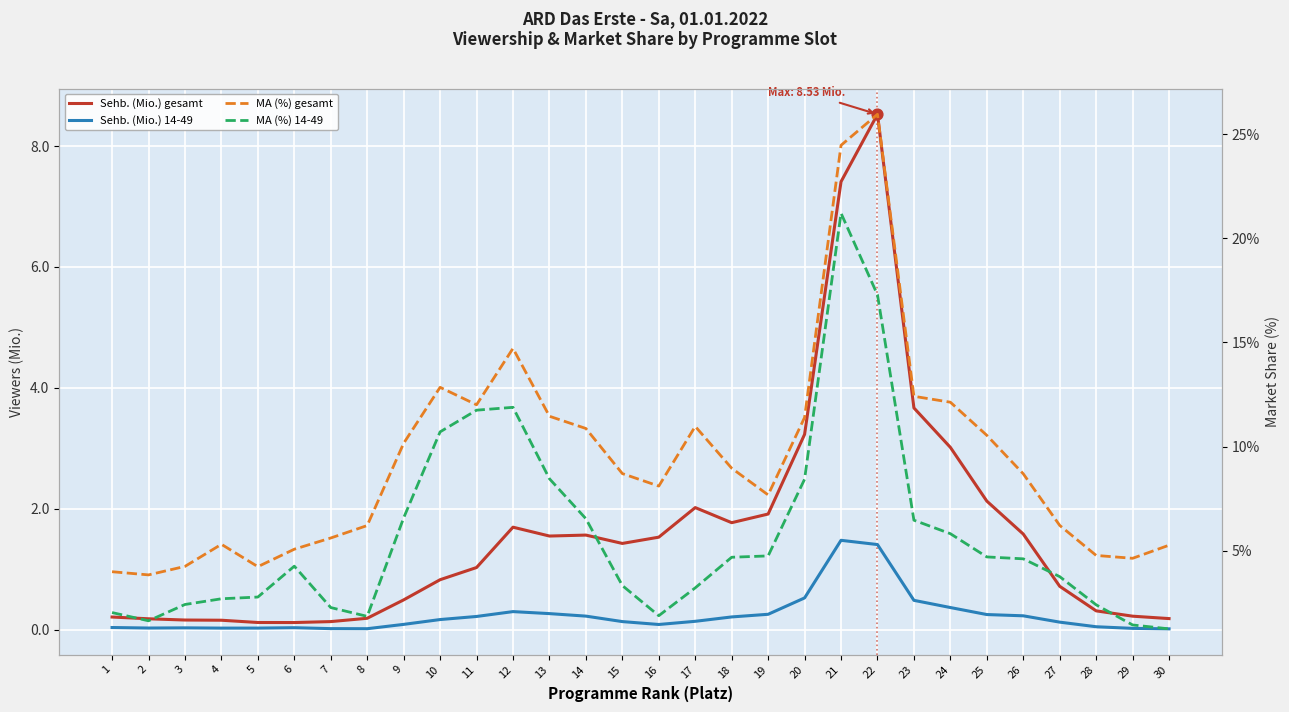

Which series has the largest Y range (max minus min)?

MA (%) gesamt